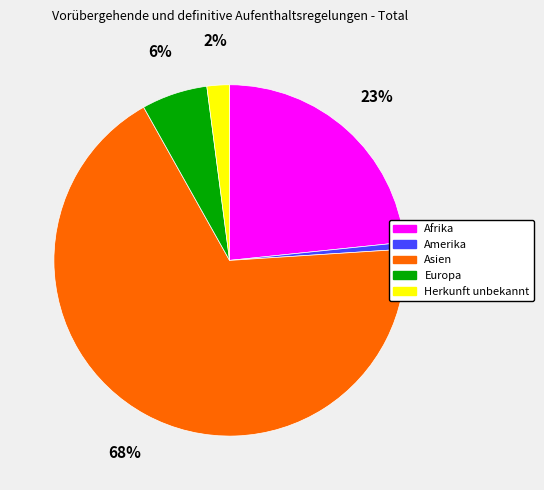

Does Afrika represent more than half of the total?

No